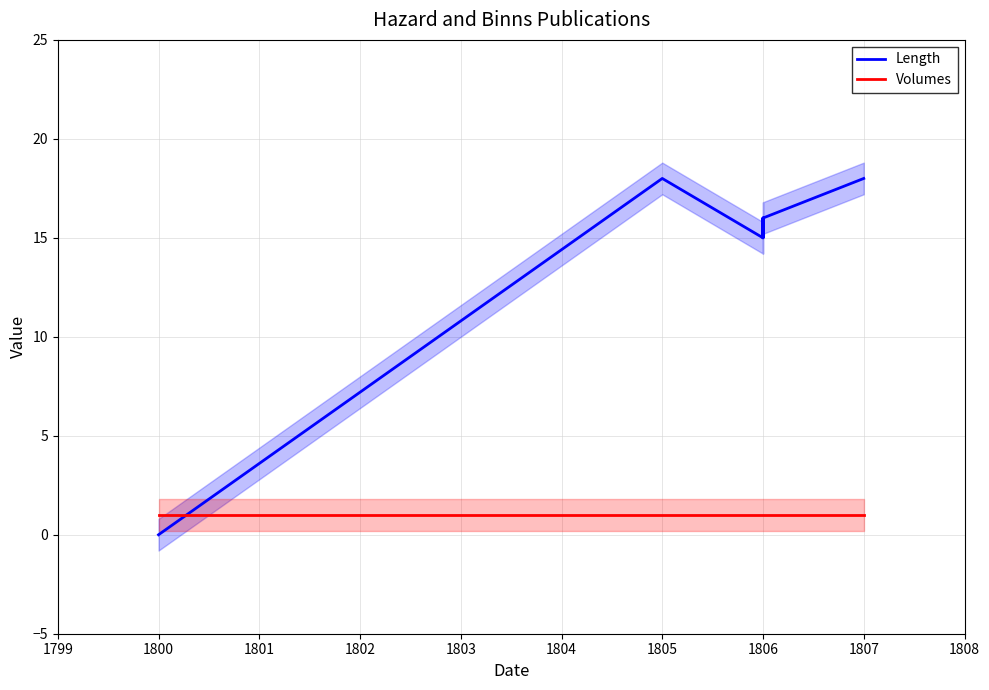

Rank the series by their average value, from highest to lowest.

Length, Volumes